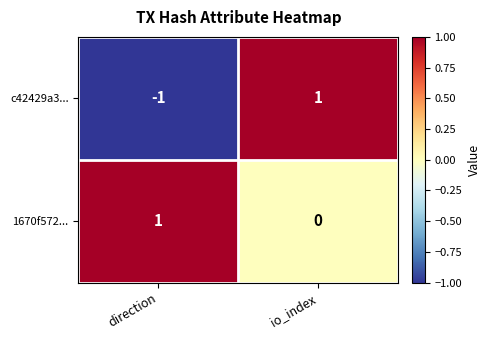

What is the smallest value displayed?

-1